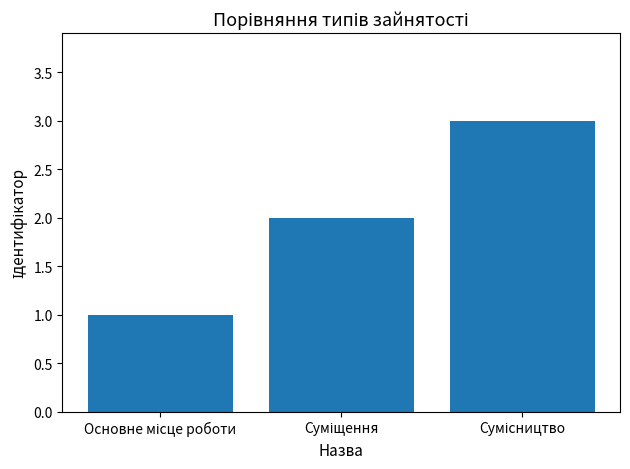

What is the sum of all values?

6